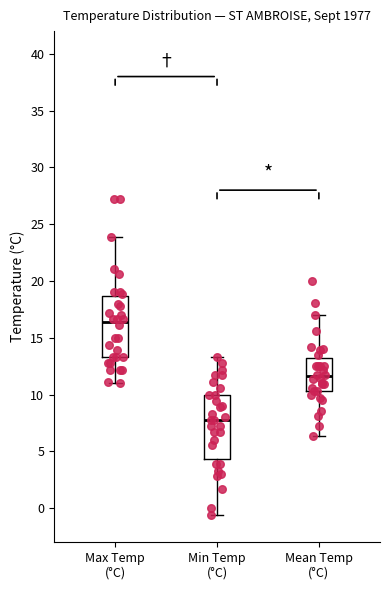

Reading left to right, read every box against the y-axis: the position of its median line, the range the box covers, and the ends of its whiskers. The values are not printed on the chart, so give them approximately, as read against the axis.

Max Temp (°C): median 16.5, box 13.5 to 18.5, whiskers 11.0 to 24.0
Min Temp (°C): median 8.0, box 4.5 to 10.0, whiskers -0.5 to 13.5
Mean Temp (°C): median 11.5, box 10.5 to 13.5, whiskers 6.5 to 17.0